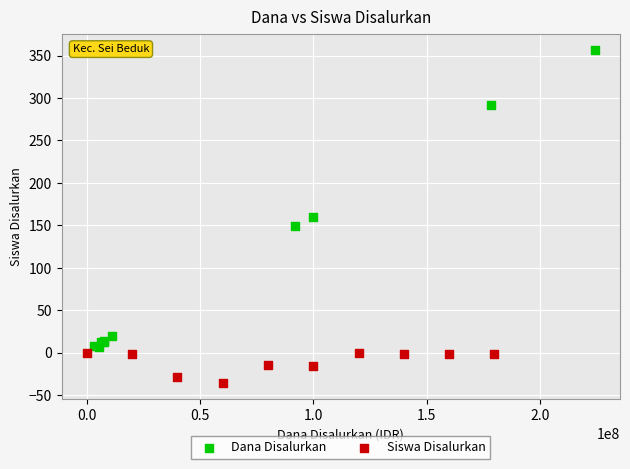

Which series has the largest Y range (max minus min)?

Dana Disalurkan